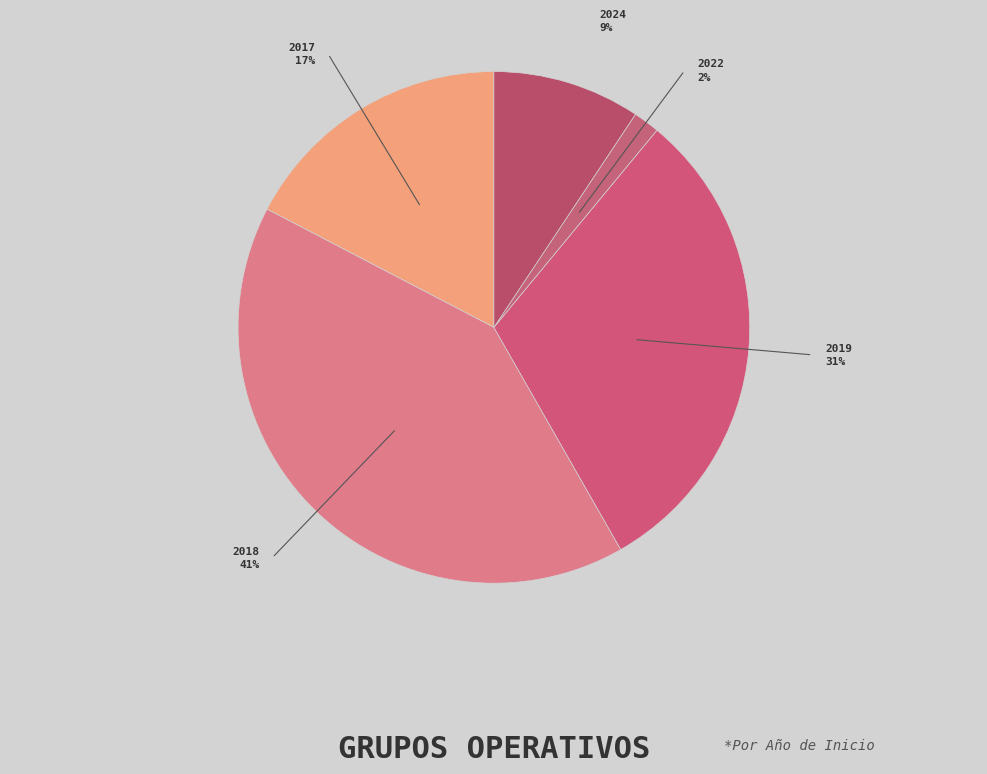

Count the number of slices in the pie.

5